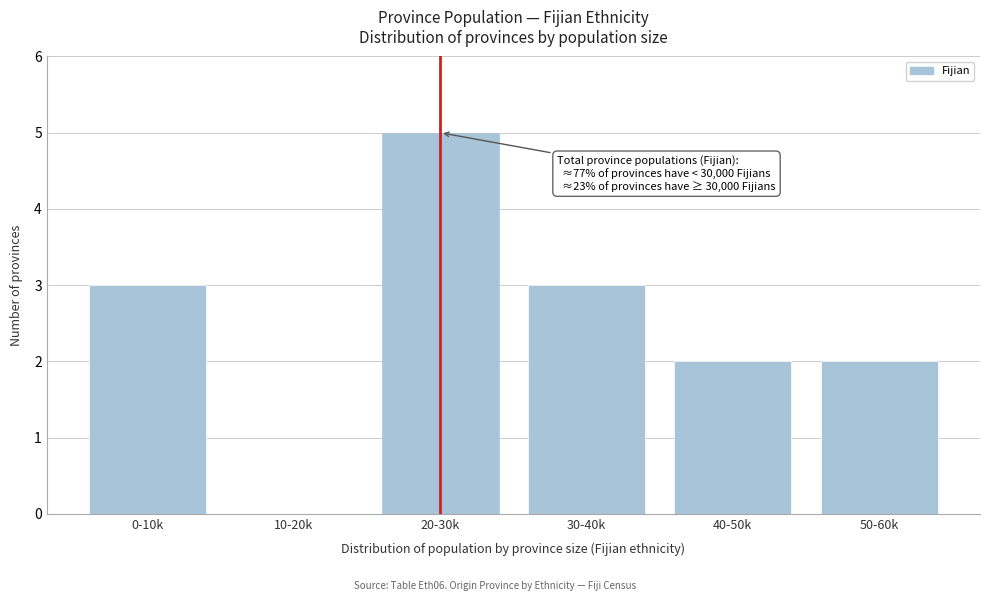

Reading right to left, list all the values displayed in this chart.

50-60k=2	40-50k=2	30-40k=3	20-30k=5	10-20k=0	0-10k=3